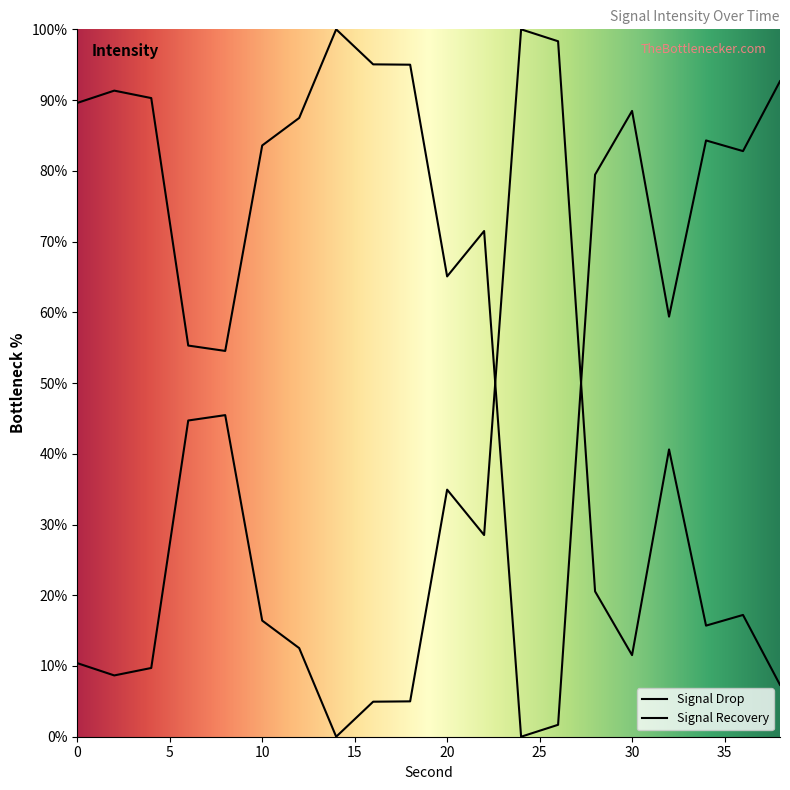

Approximately how many times larger is the value at 16 compared to 30?

1.1